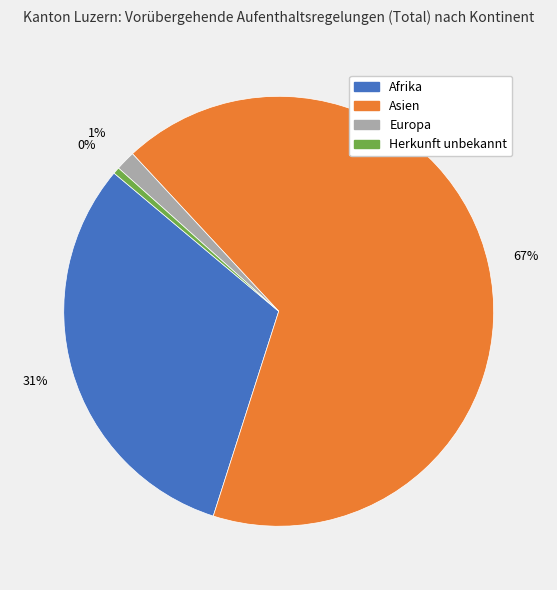

How many slices are in this pie chart?

4